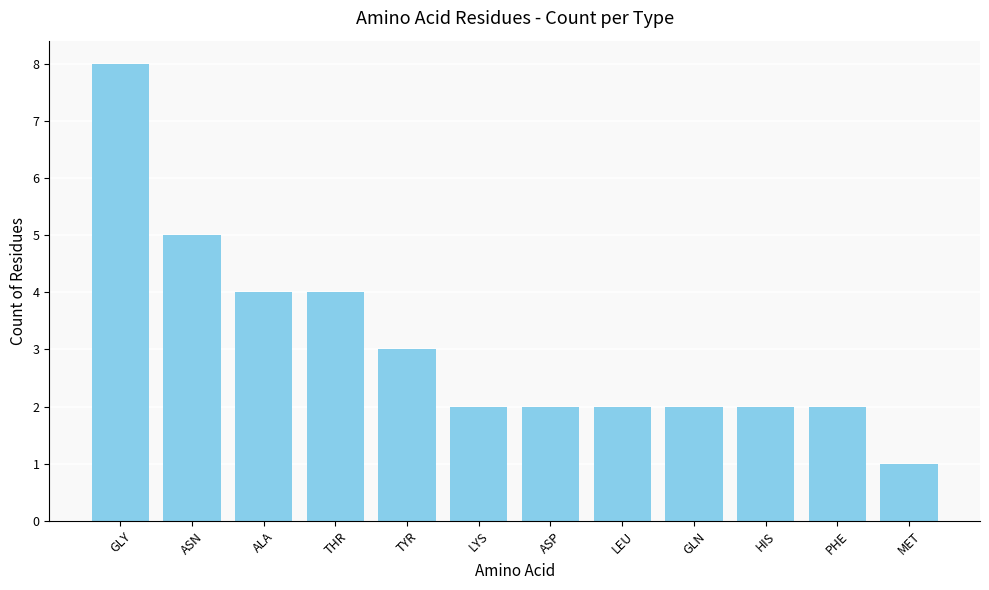

True or false: the data shows 5 at ASN.

True